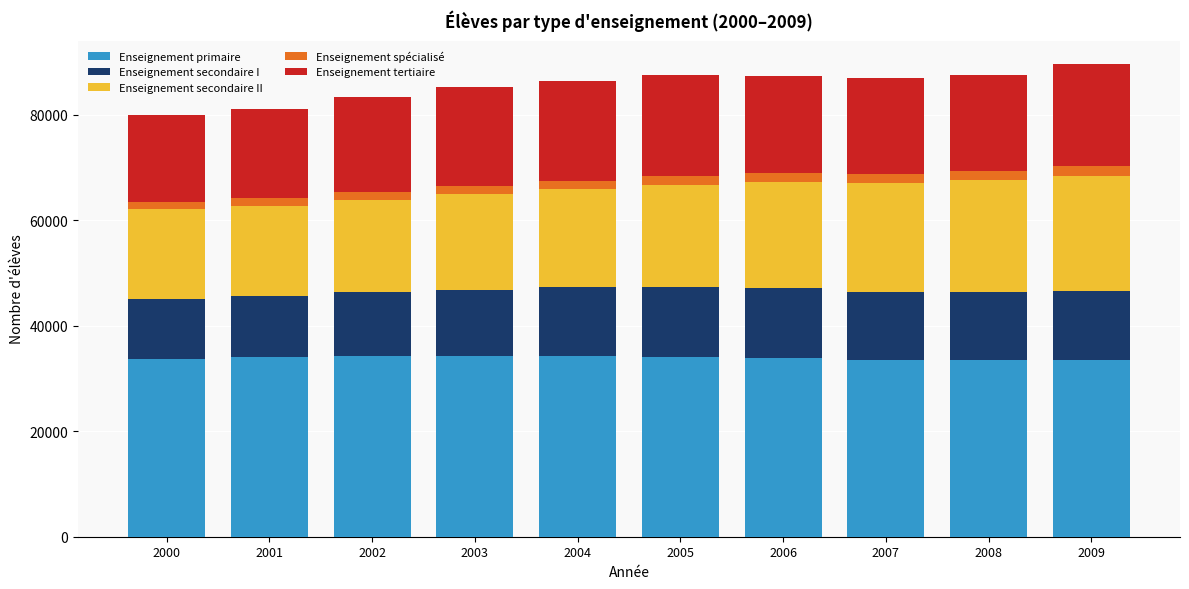

The Enseignement primaire series shows 45229 at 2007. True or false?

False